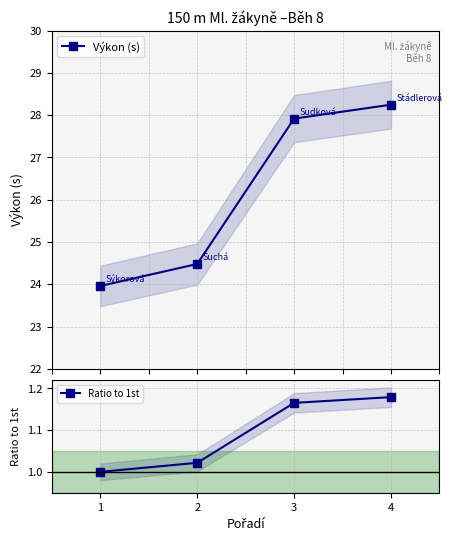

Reading right to left, extract all data points from this chart.

Výkon (s): 28.2	27.9	24.5	24.0
Ratio to 1st: 1.2	1.2	1.0	1.0